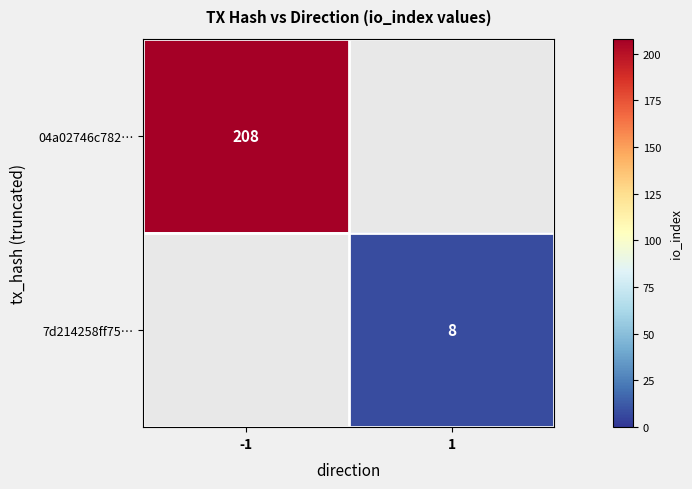

Is it true that 04a02746c782… equals 308 at -1?

False